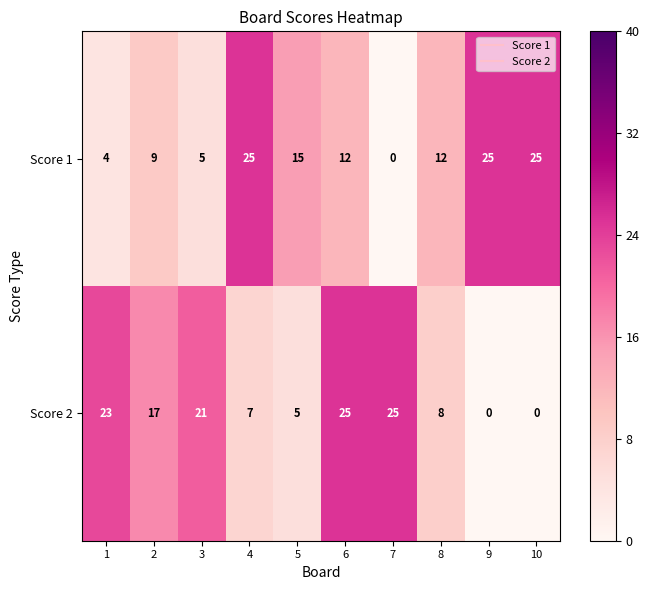

How many positive values does the Score 2 series have?

8